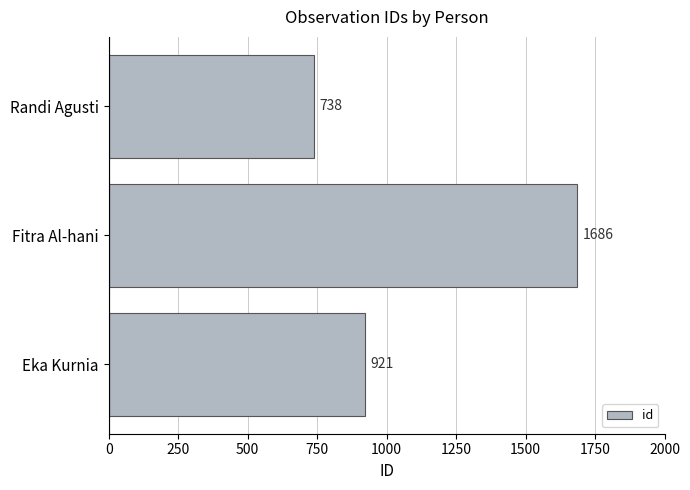

What is the difference between the values at Randi Agusti and Fitra Al-hani?

948